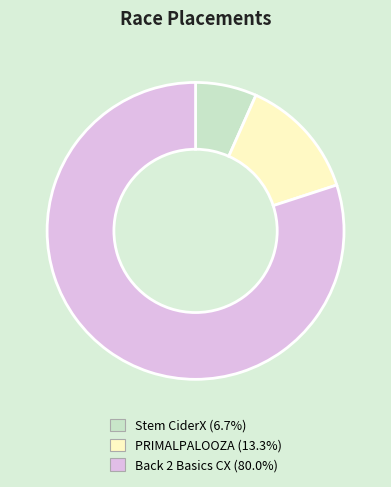

Does PRIMALPALOOZA account for over 50% of the chart?

No